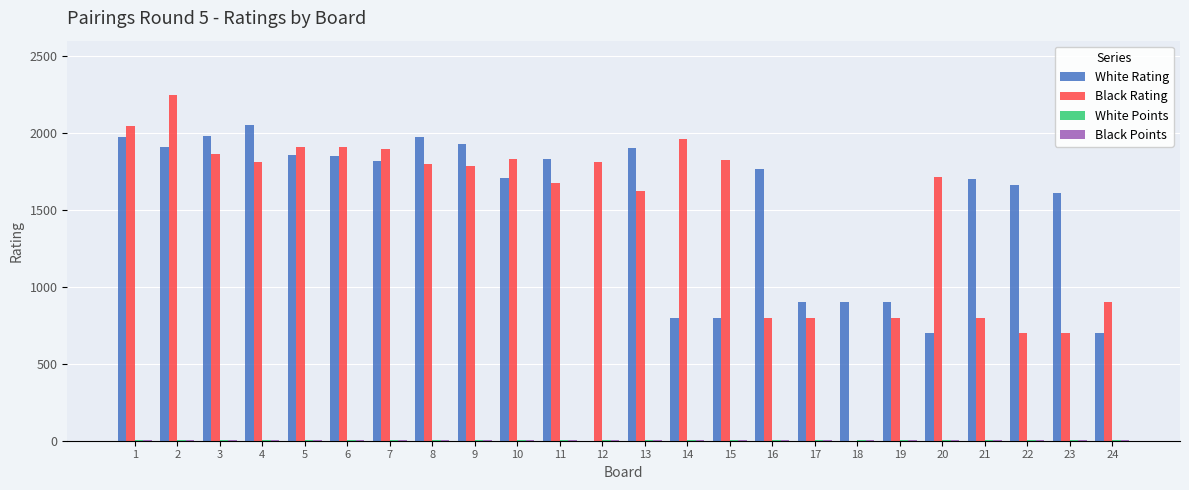

Between 9 and 22, which series saw the biggest shift?

Black Rating